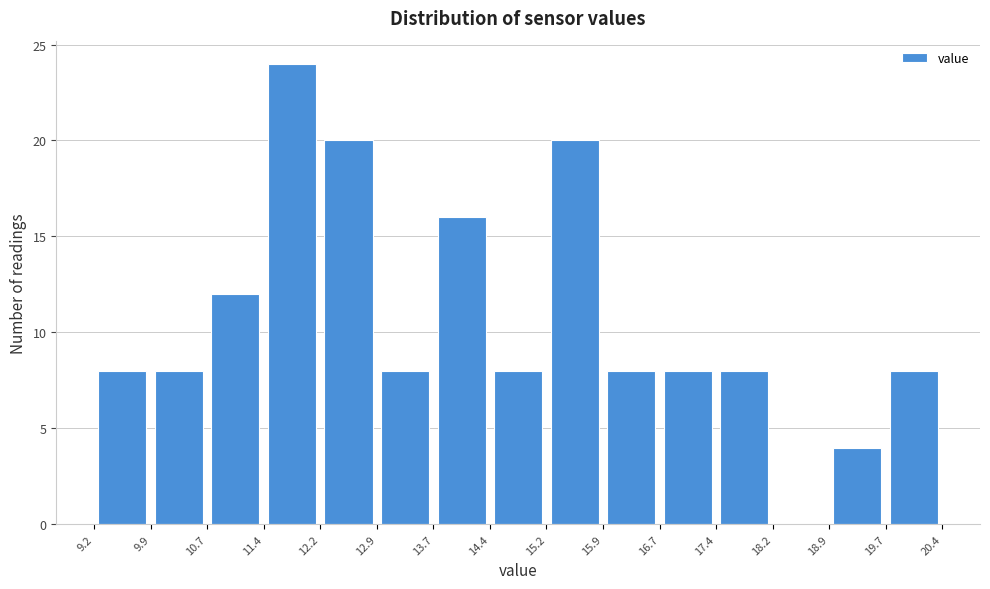

Reading left to right, list every bar in this chart as the range it spans on the x-axis followed by its height. The values are not printed on the chart, so give them approximately, as read against the axis.

9.2 to 9.9: 8
9.9 to 10.7: 8
10.7 to 11.4: 12
11.4 to 12.2: 24
12.2 to 12.9: 20
12.9 to 13.7: 8
13.7 to 14.4: 16
14.4 to 15.2: 8
15.2 to 15.9: 20
15.9 to 16.7: 8
16.7 to 17.4: 8
17.4 to 18.2: 8
18.2 to 18.9: 0
18.9 to 19.7: 4
19.7 to 20.4: 8